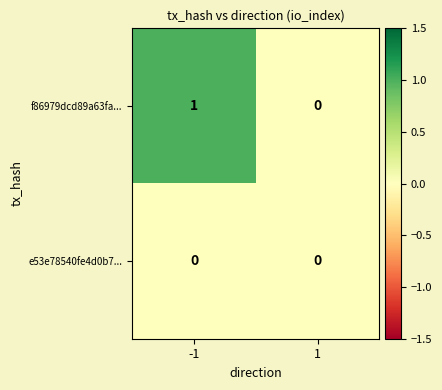

Which series changed the most between -1 and 1?

f86979dcd89a63fa...